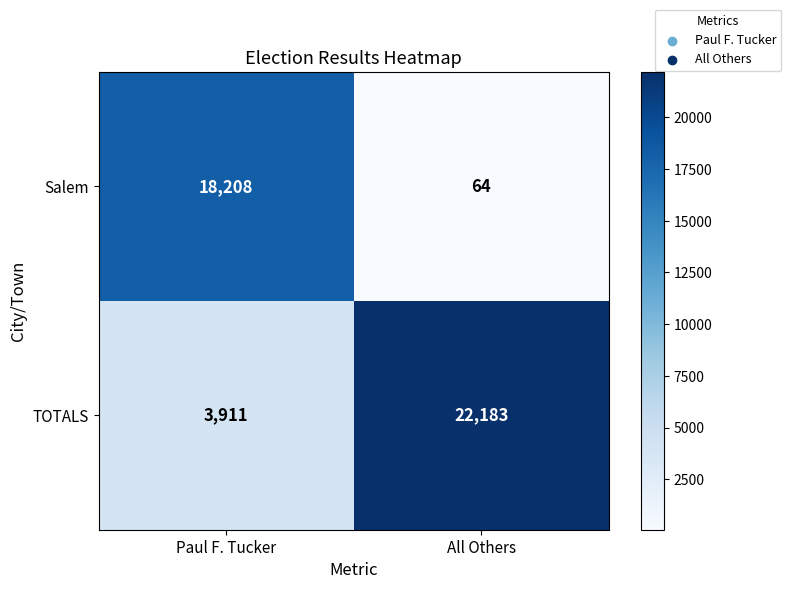

What is the maximum value shown in the chart?

22183